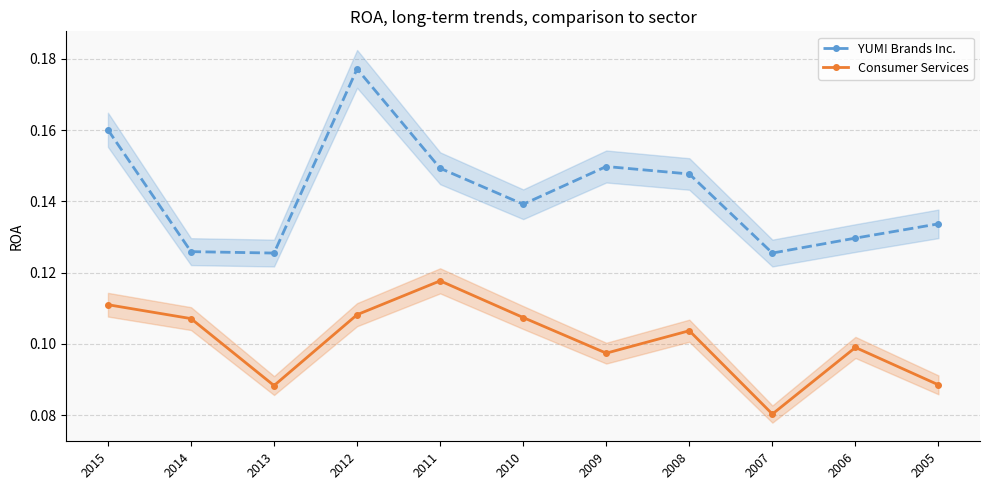

True or false: YUM! Brands Inc. has a value of 0.1 at 2013.

True